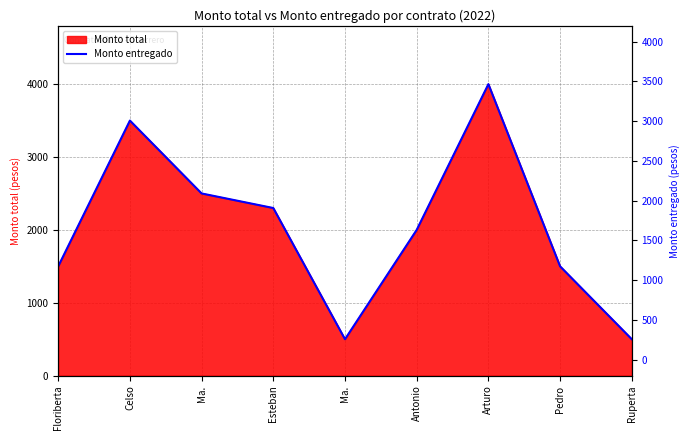

Where is the first local minimum?

Ma.